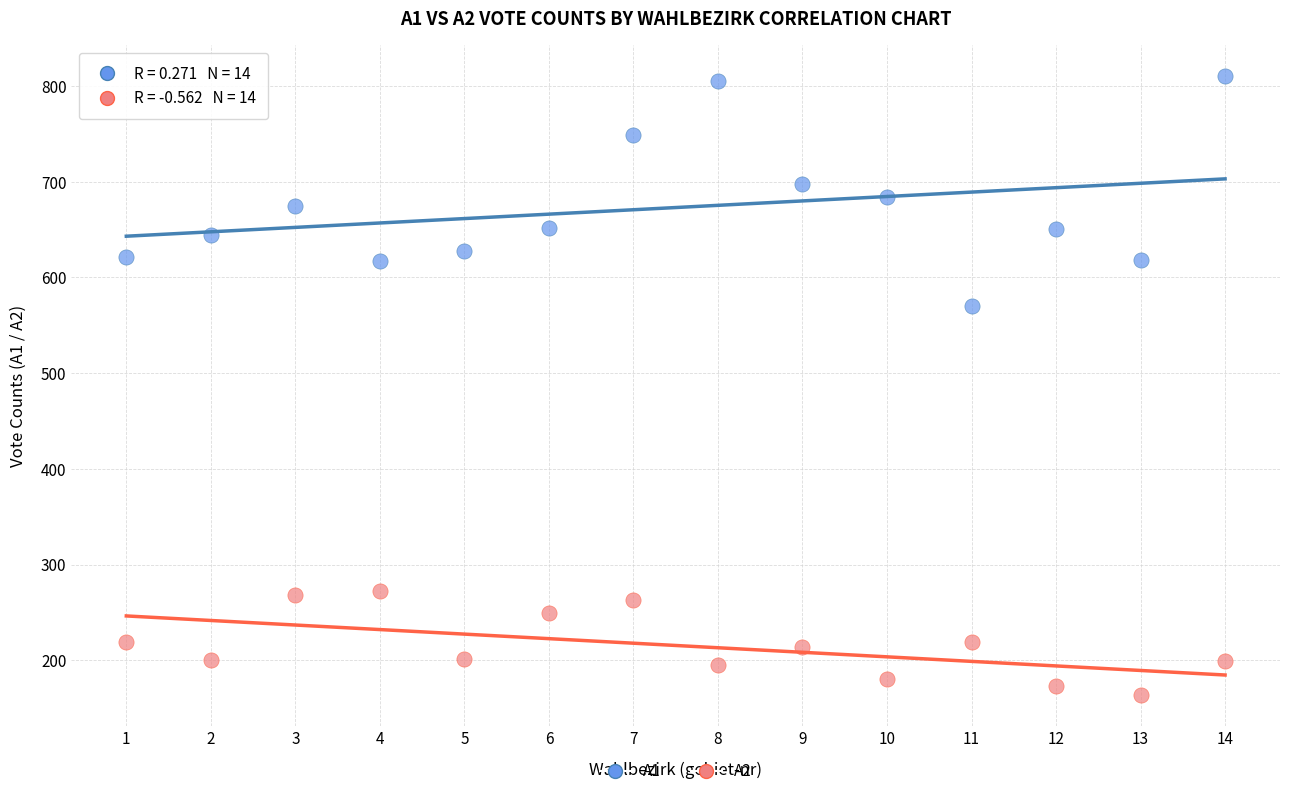

Across all series, what Y value is closest to 487?

570